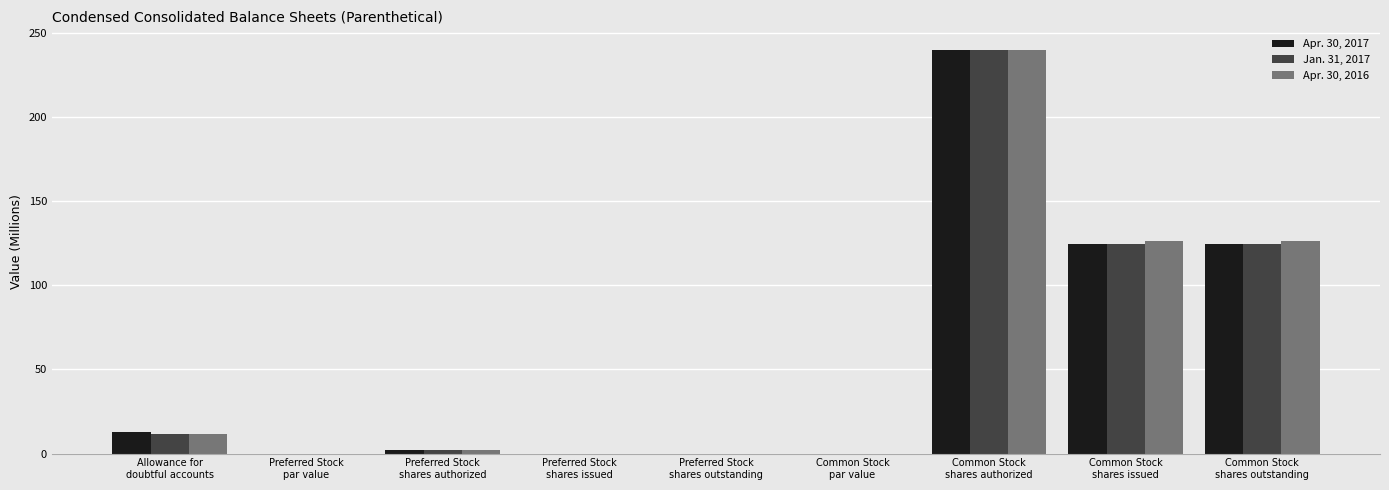

What is the maximum value for Jan. 31, 2017?

240.0